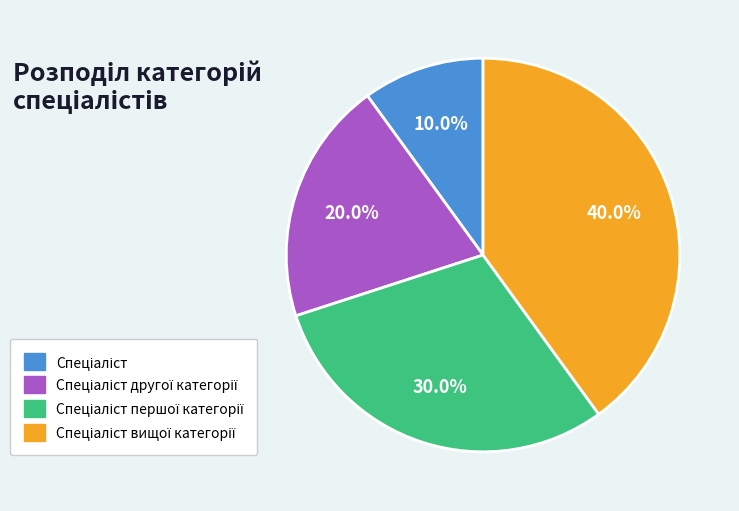

Is there any slice that represents more than half of the pie?

No